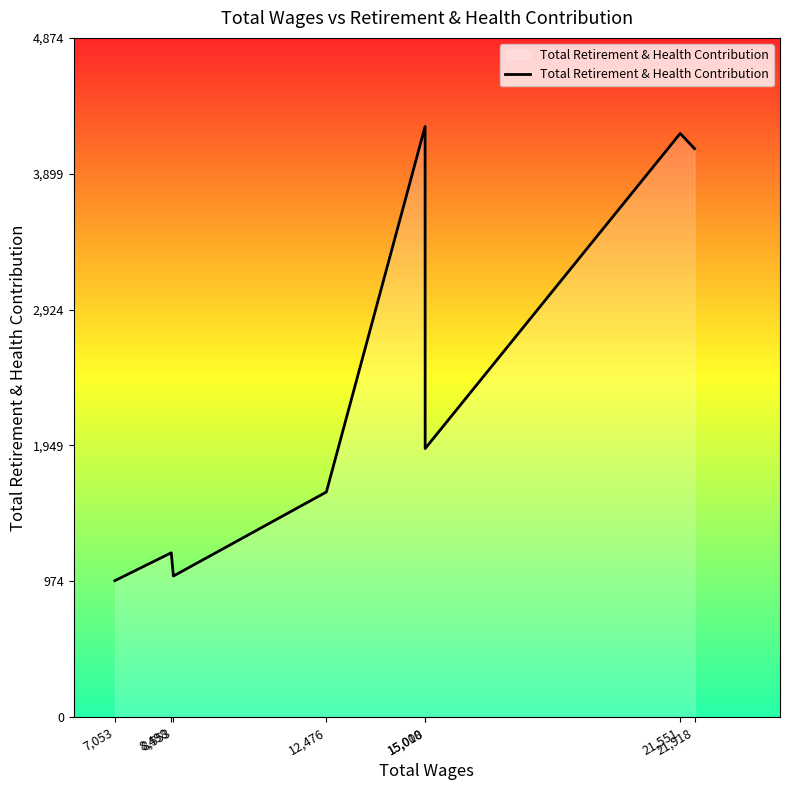

Where does the data first go above 1928?

15,008